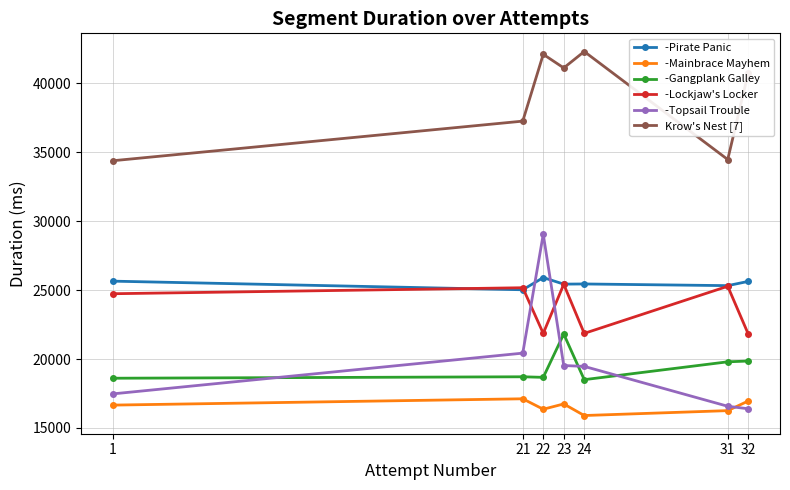

What is the difference between the maximum and minimum values in the -Mainbrace Mayhem series?

1214